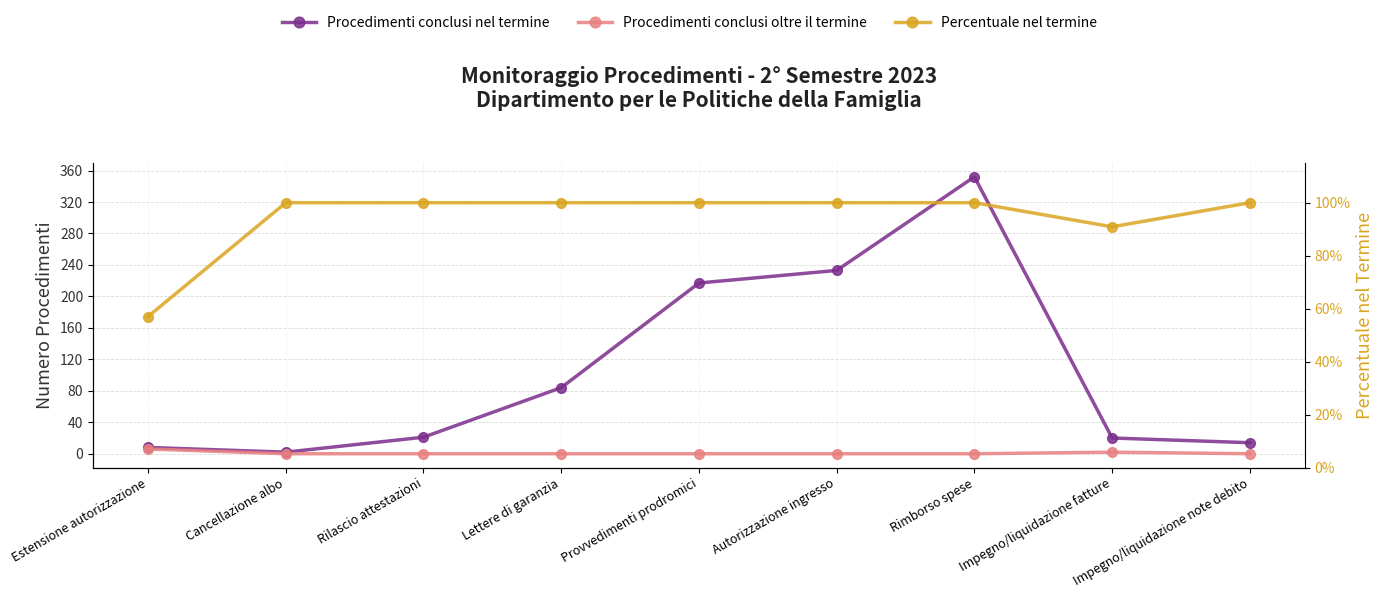

Count the number of categories in the chart.

9